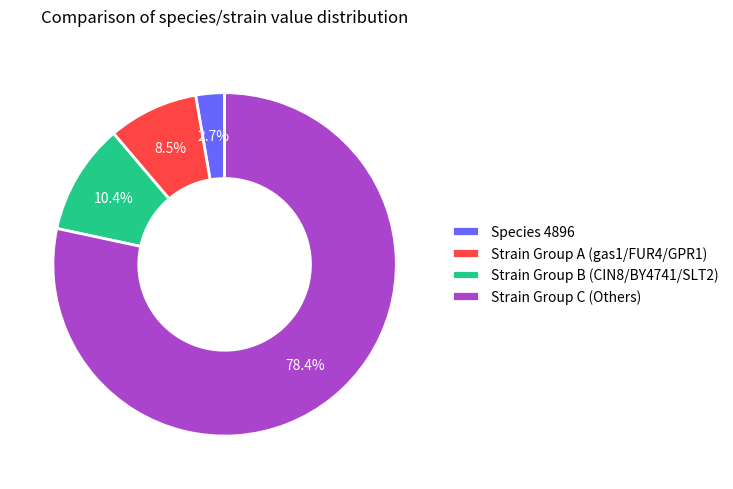

Does Strain Group A (gas1/FUR4/GPR1) account for over 50% of the chart?

No